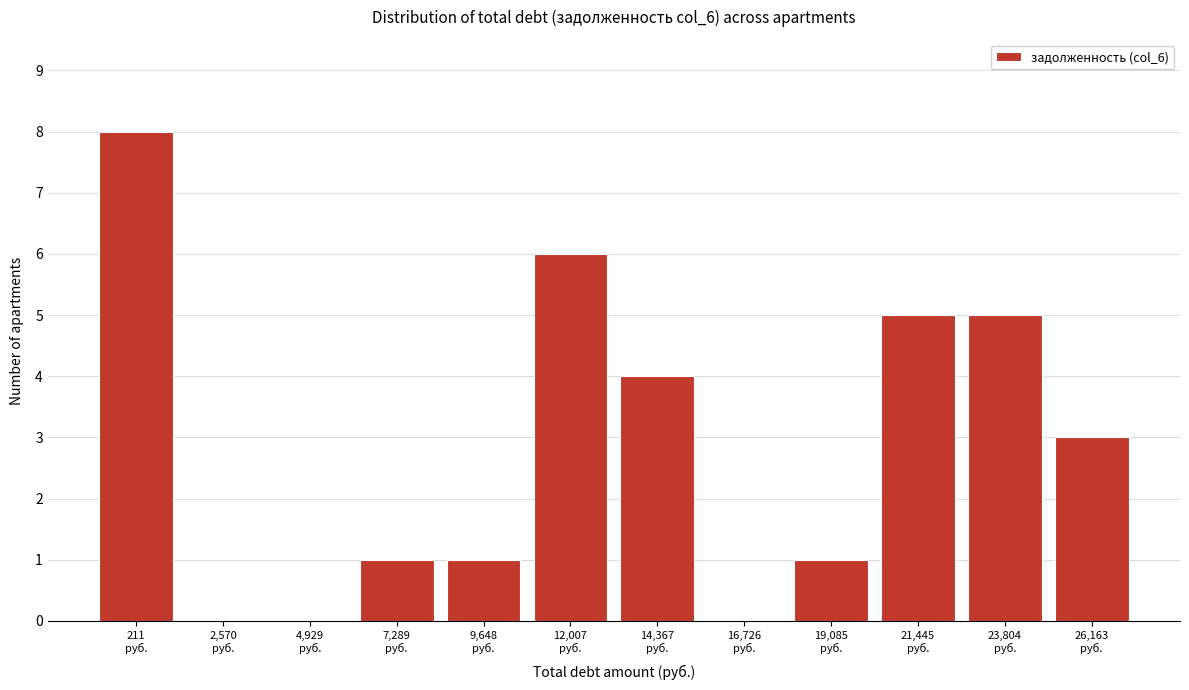

Count the number of data series in this chart.

1